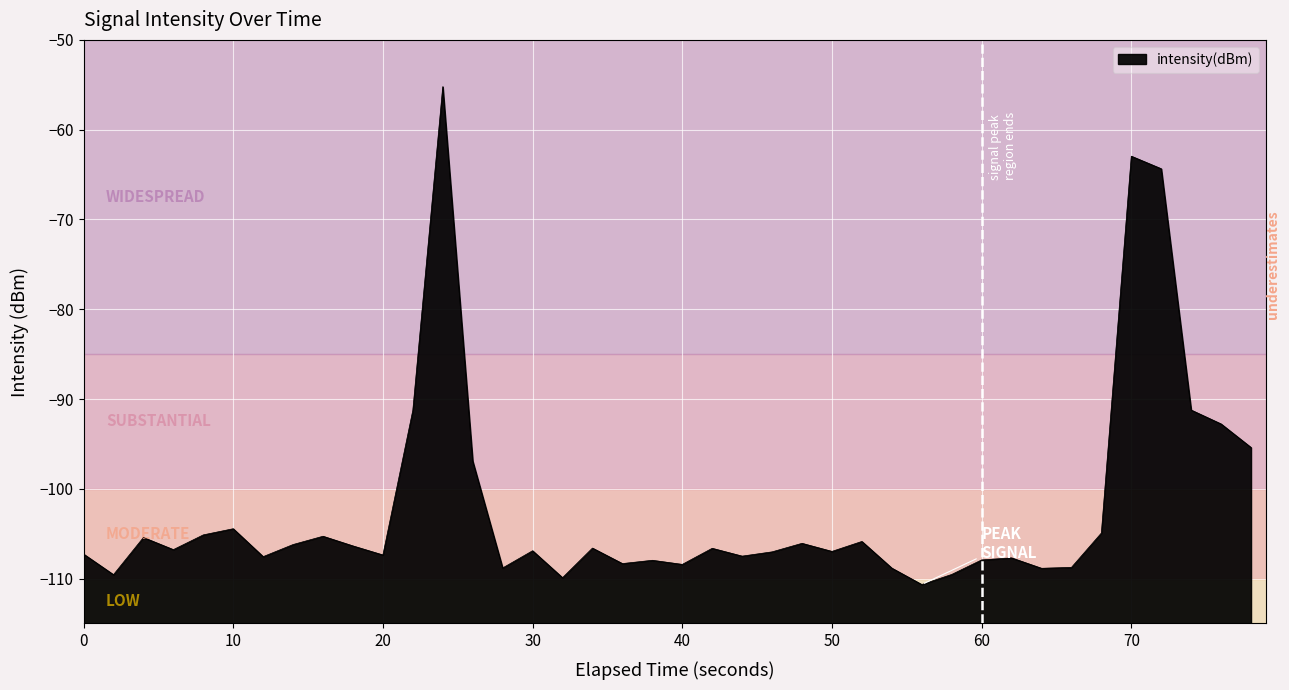

Is it true that the value at 50 is -141.7?

False